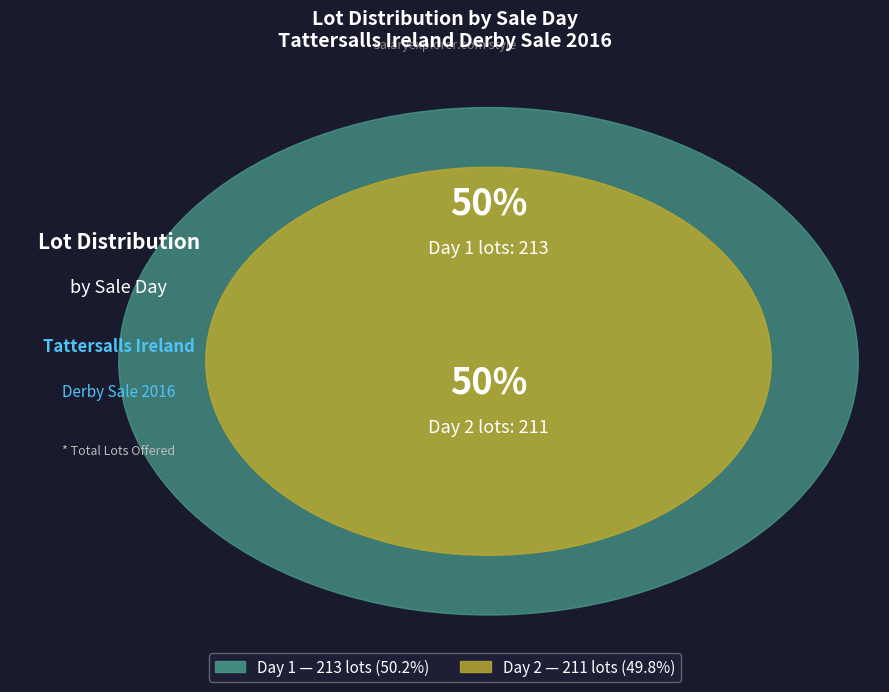

Which slice represents more than half of the pie?

Day 1